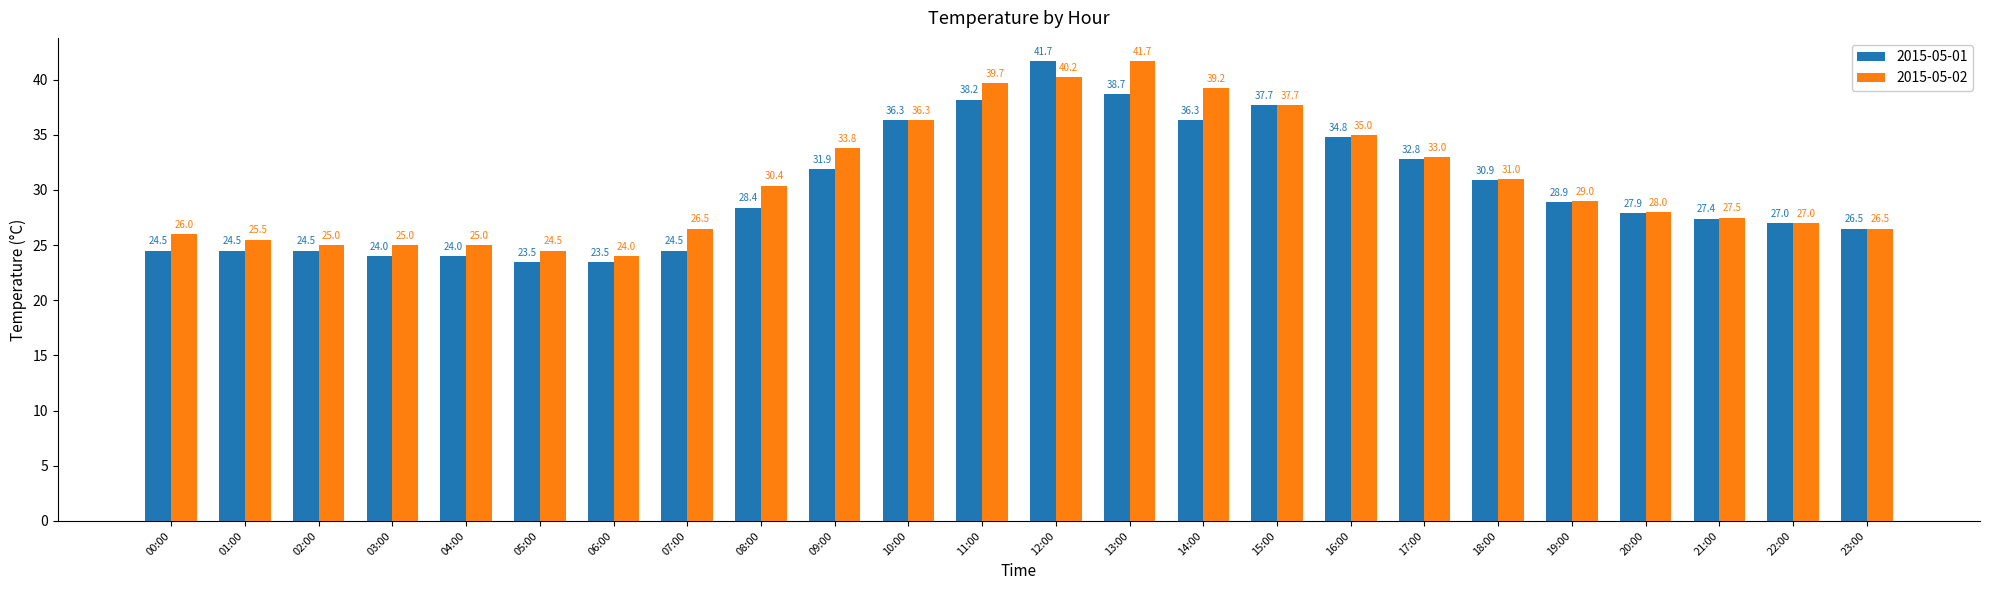

Is the value of 2015-05-02 at 06:00 greater than the value of 2015-05-01 at 06:00?

Yes